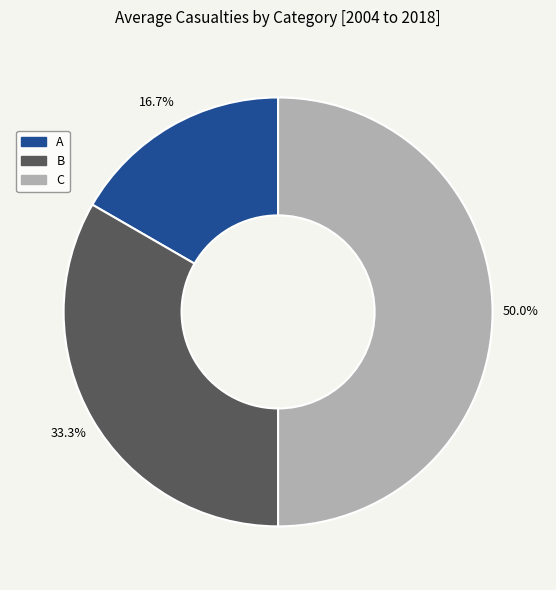

To the nearest percent, what is the combined percentage of C and B?

83%